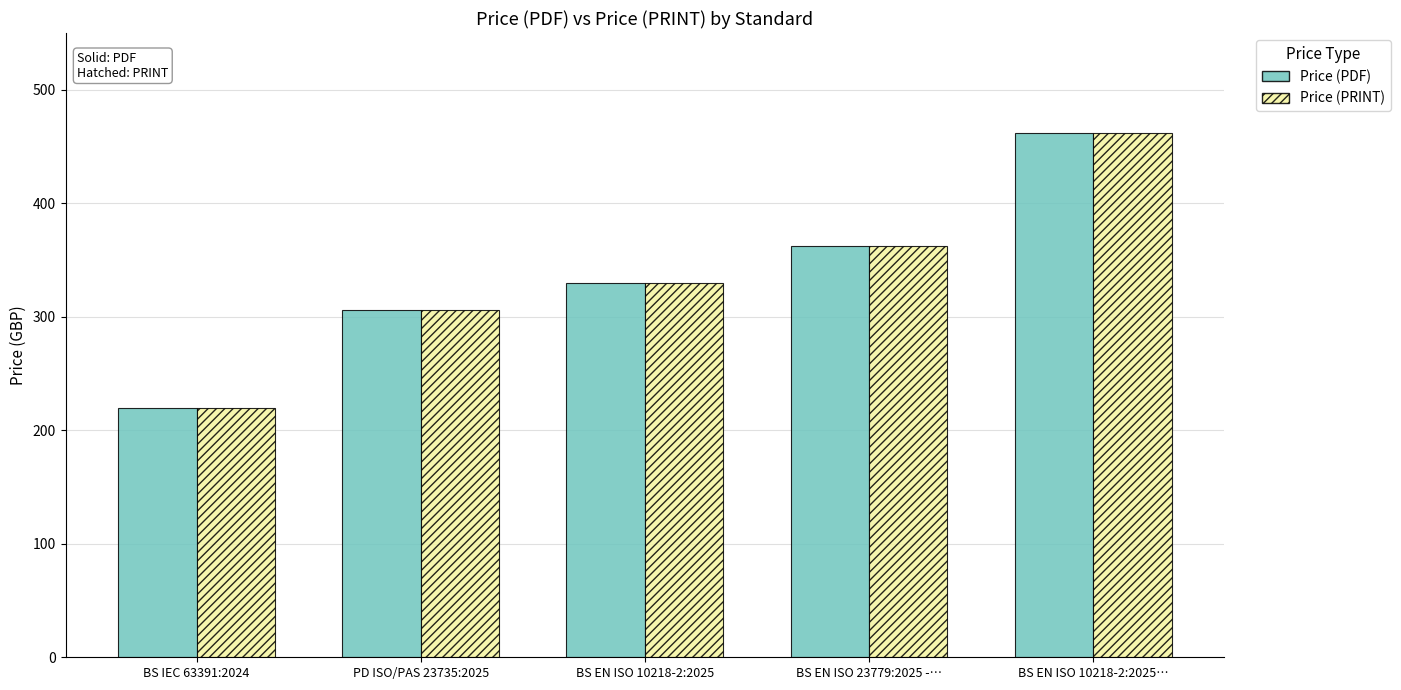

What is the total value across all series at BS EN ISO 10218-2:2025?

660